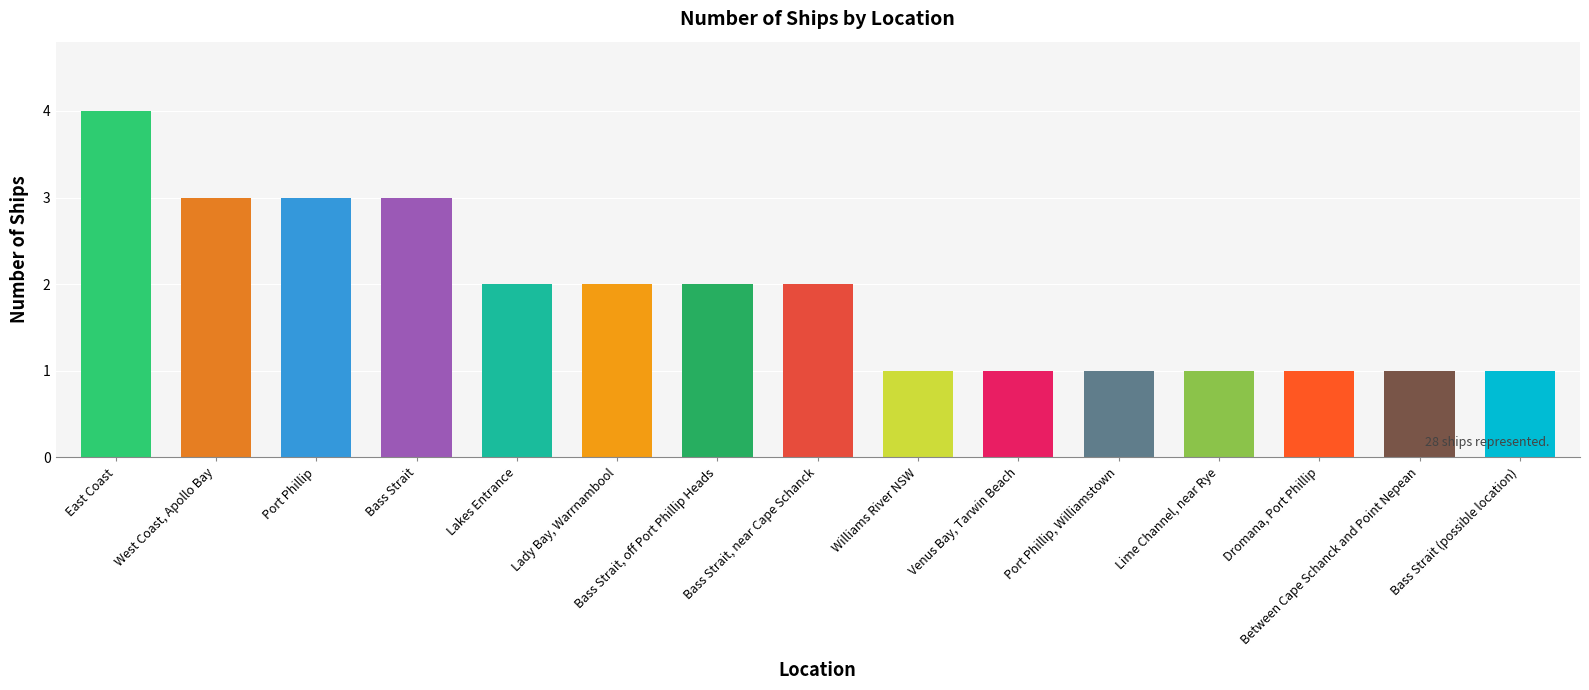

What is the sum of all values?

28